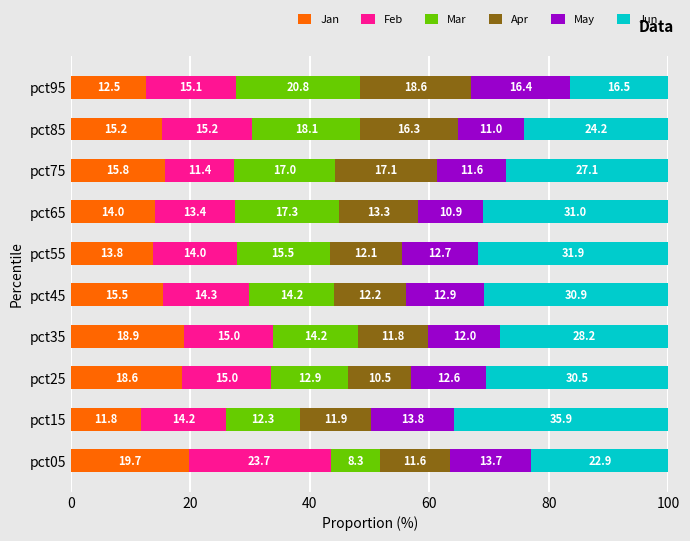

True or false: Jan has a value of 13.8 at pct55.

True